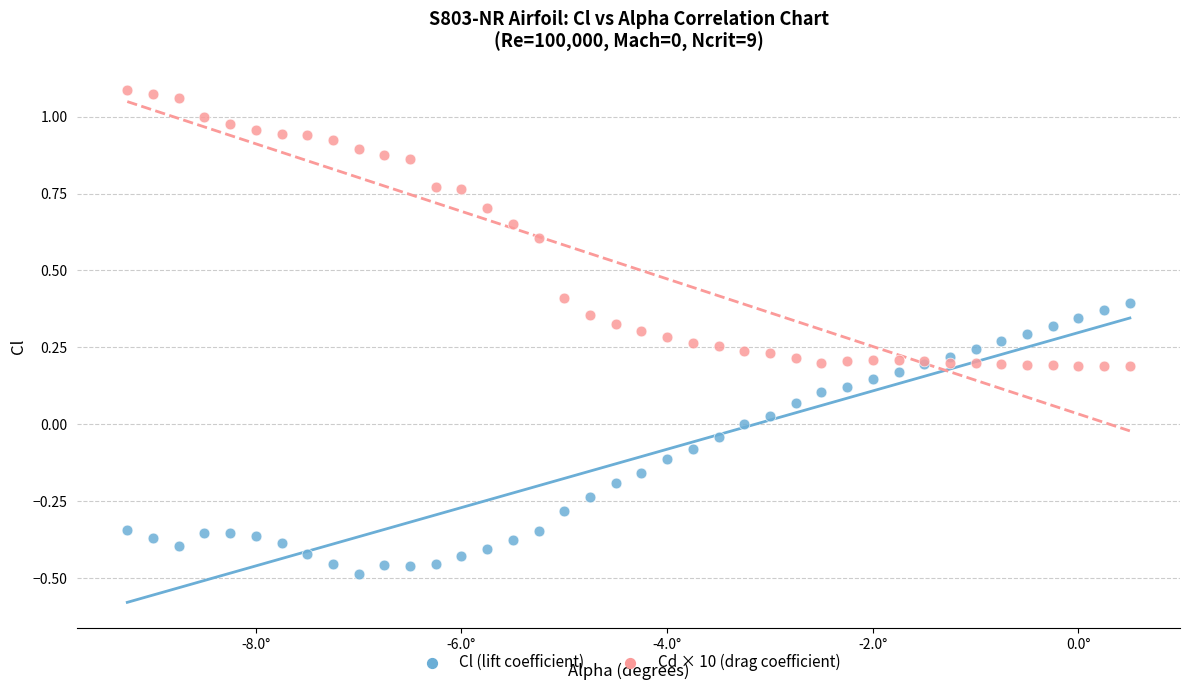

Which series contains the highest Y value?

Cd × 10 (drag coefficient)